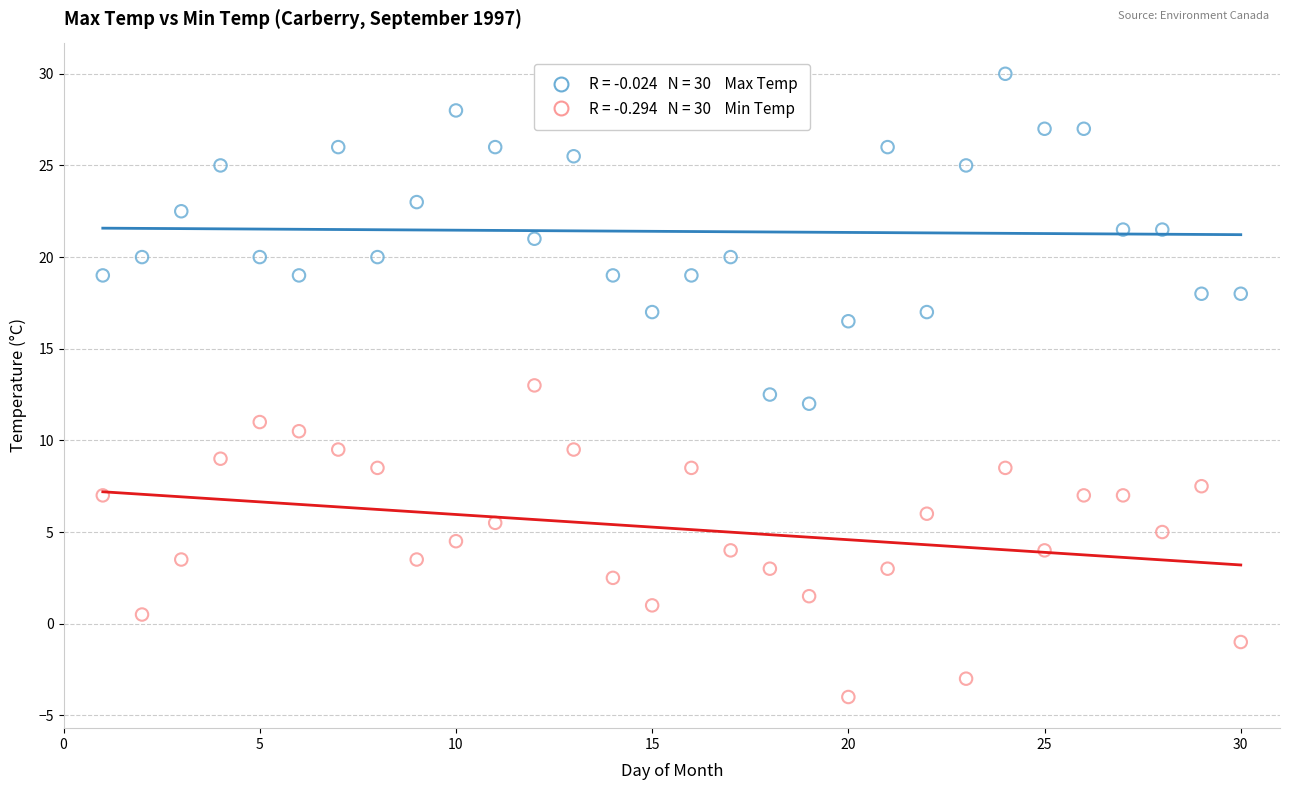

Across all data points, what is the range of Y values (max minus min)?

34.0